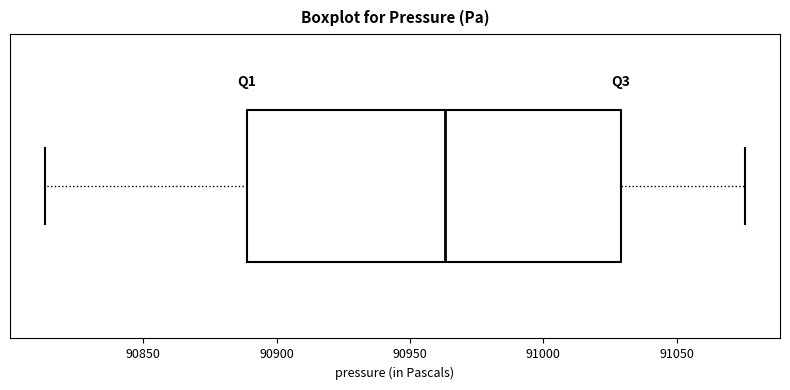

Transcribe this box plot: give where the median line is, the range the box spans, and where the two whiskers end, as read against the x-axis. The values are not printed on the chart, so give them approximately, as read against the axis.

median 90965, box 90890 to 91030, whiskers 90815 to 91075